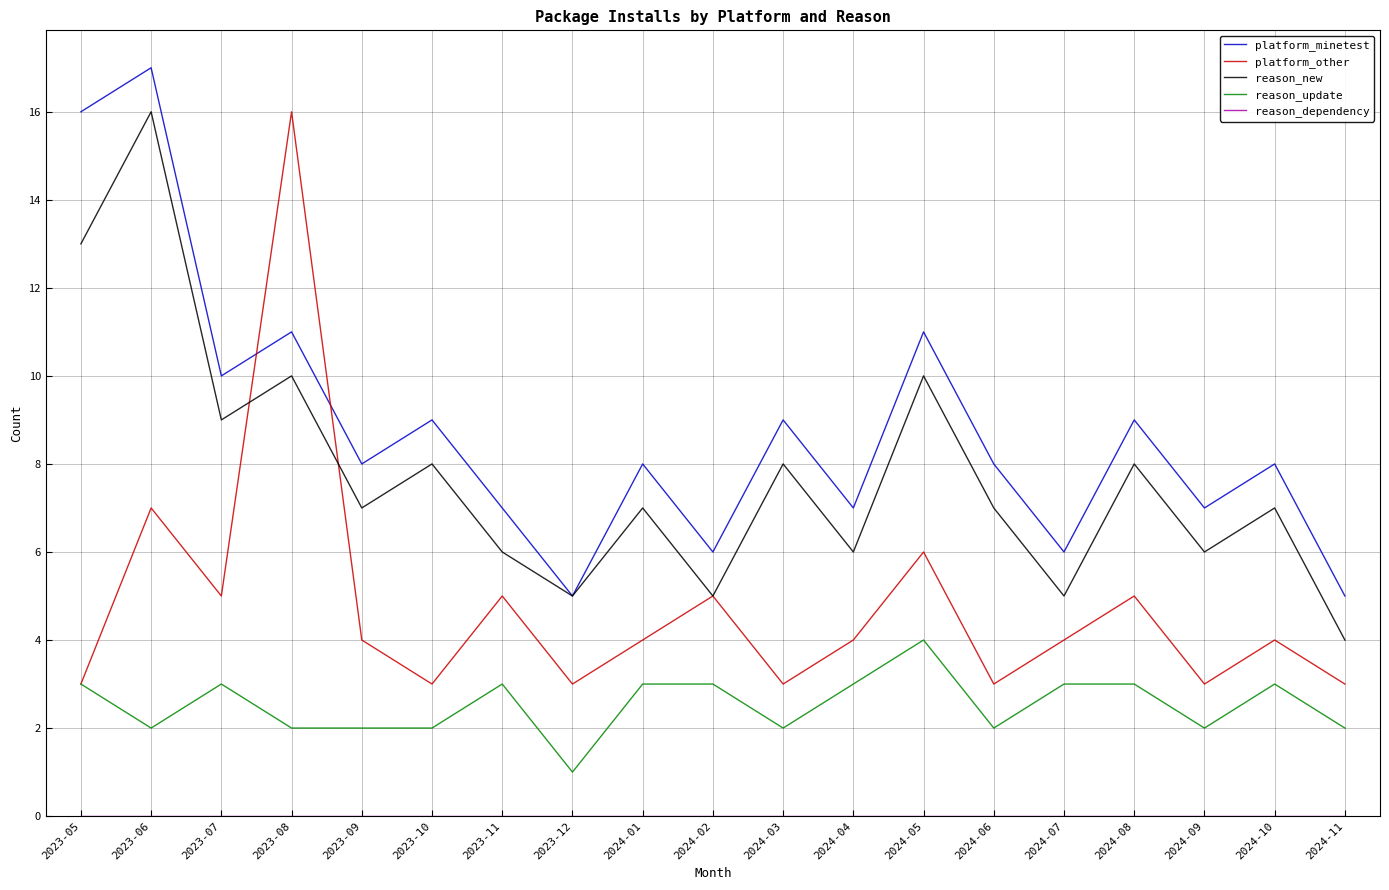

True or false: platform_minetest and reason_update cross at least once.

False